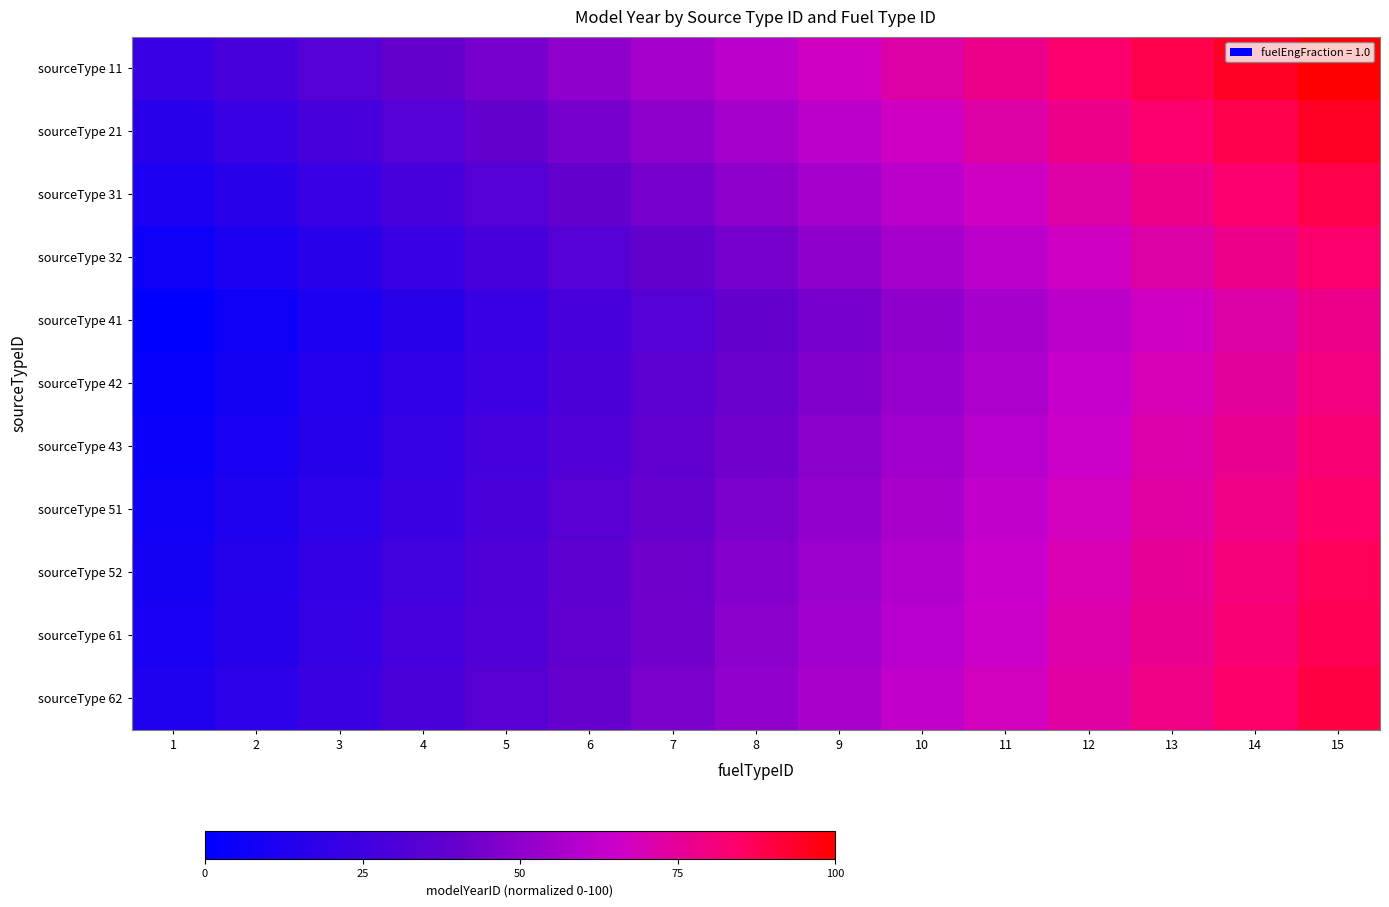

Which has a higher value, 15 or 11?

15